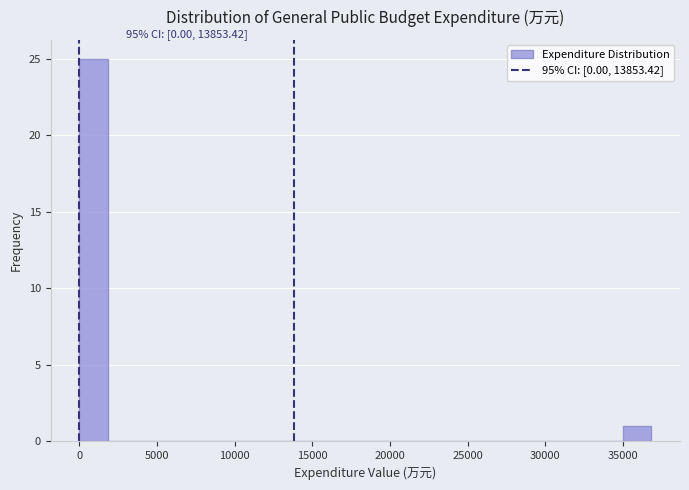

Read against the x-axis, roughly where is the centre of the tallest bar?

1000